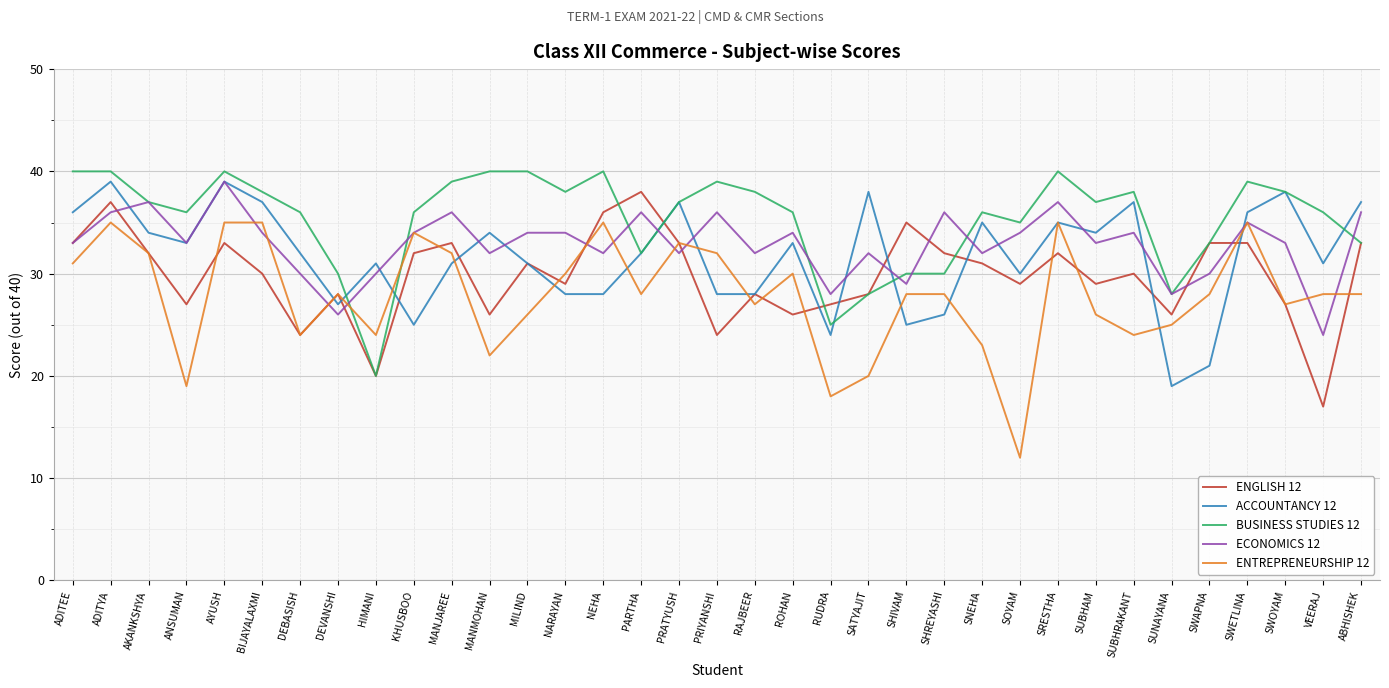

Does the chart have visible grid lines?

Yes